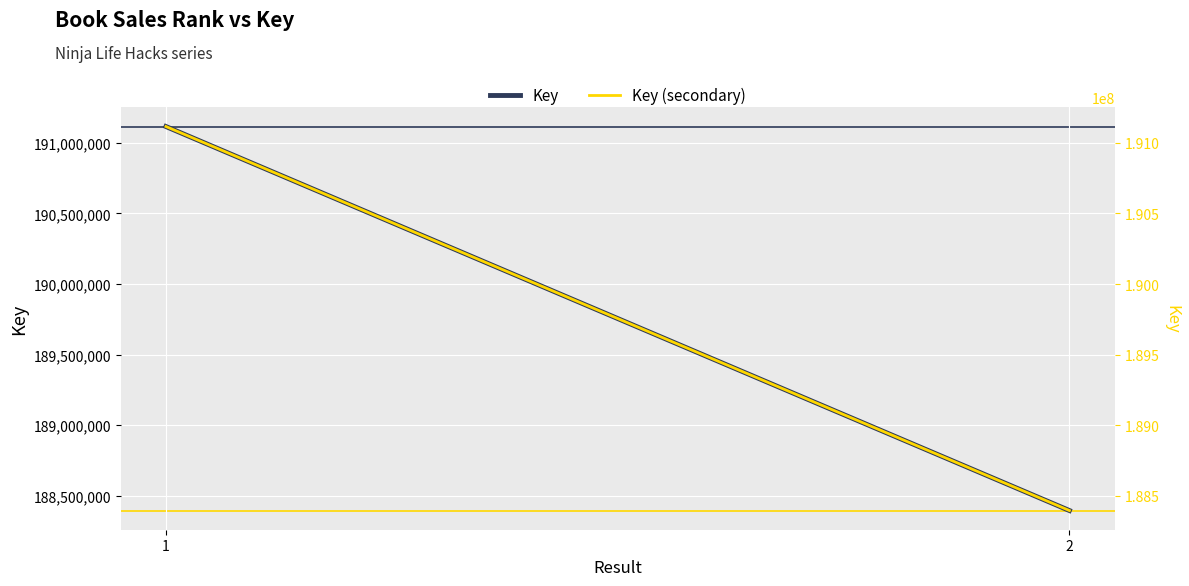

What is the greatest value displayed?

191116319